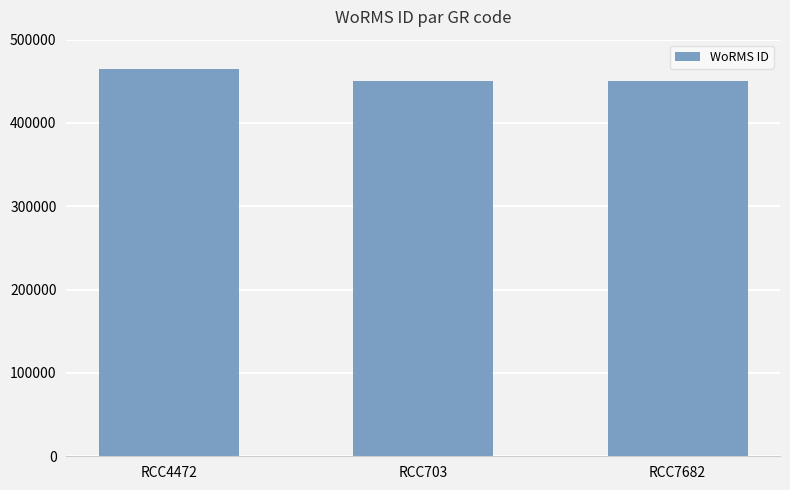

What is the label of the 2nd bar from the left?

RCC703